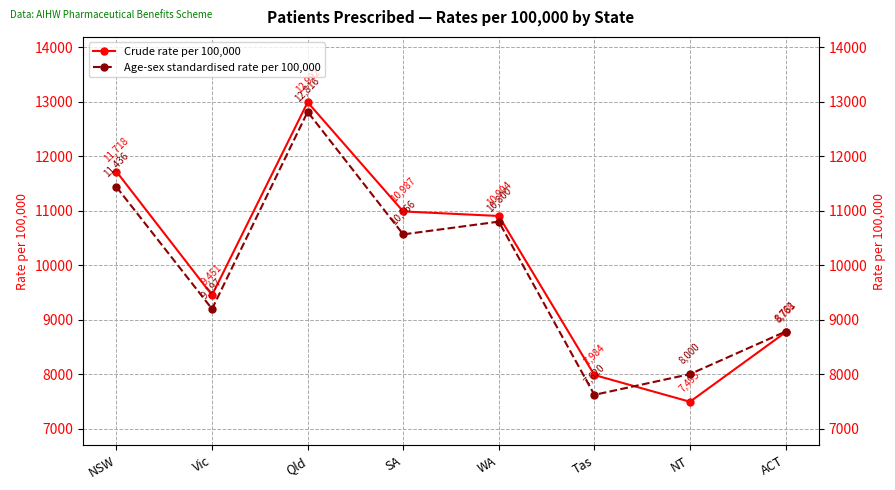

List the series in order of their overall mean, lowest first.

Age-sex standardised rate per 100,000, Crude rate per 100,000